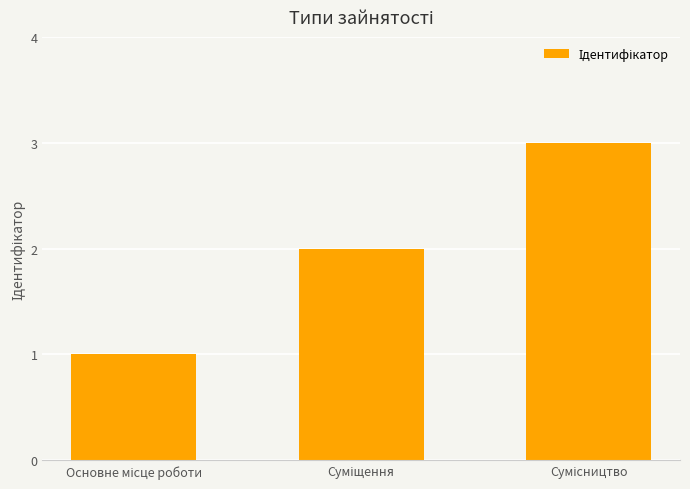

What is the greatest value displayed?

3